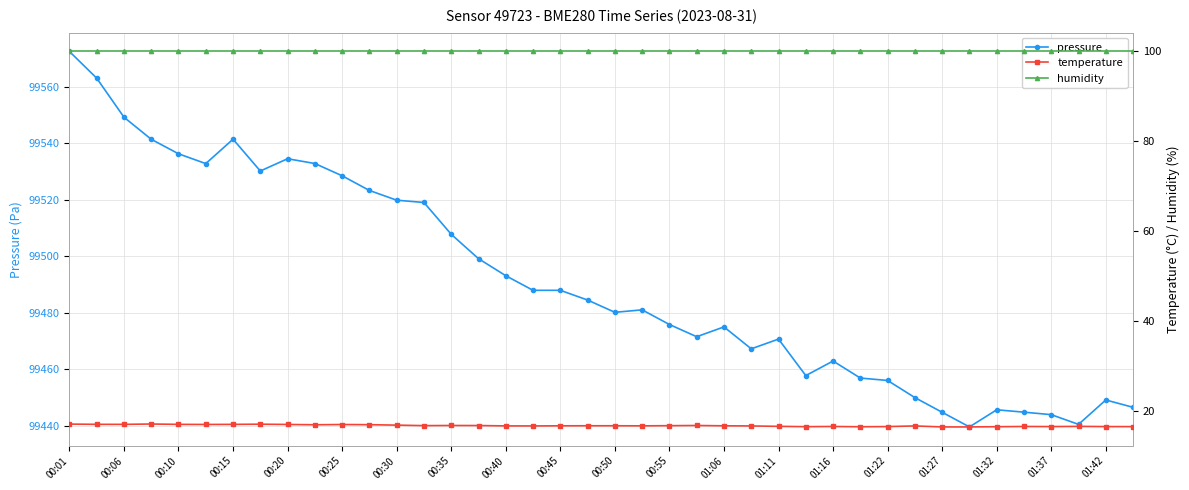

What is the sum of all temperature values?

669.8